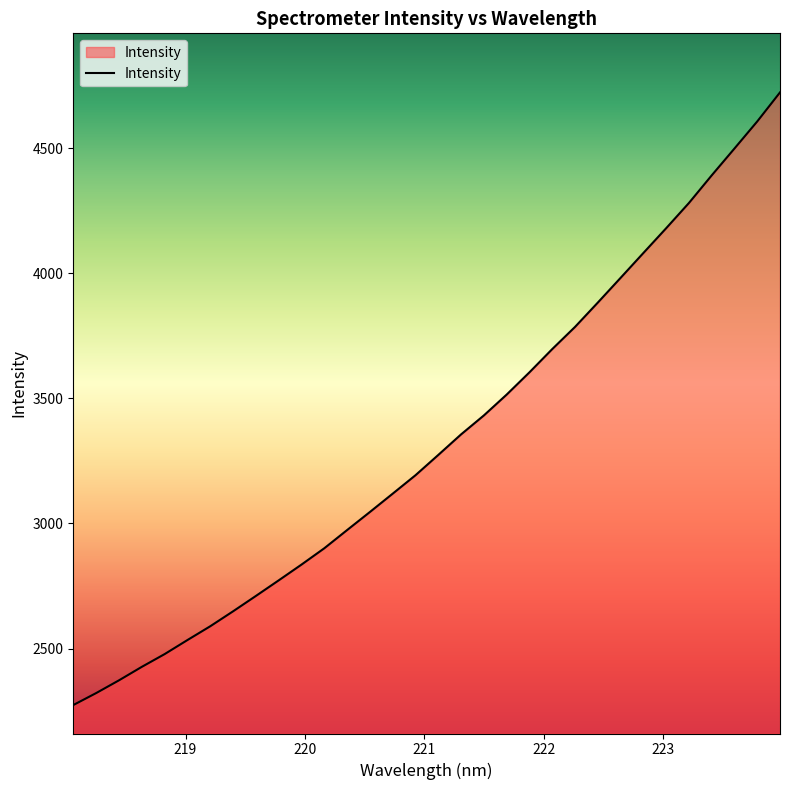

What is the difference between the maximum and minimum values?

2448.8